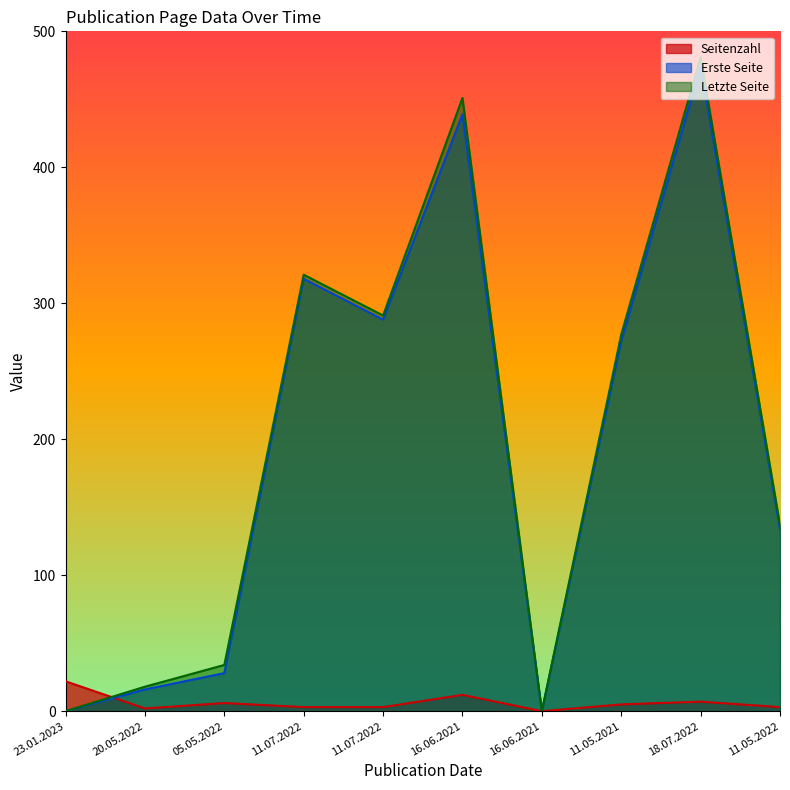

At which category is the sum across all series the highest?

18.07.2022